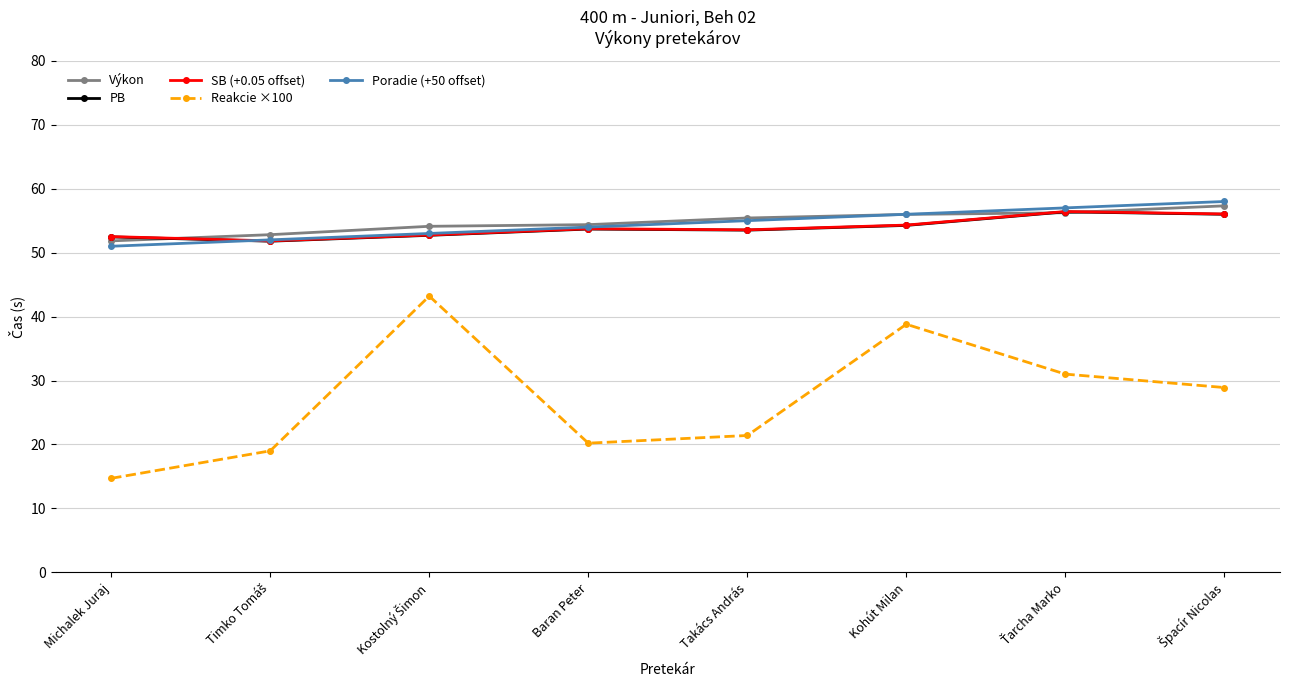

In Reakcie ×100, how many points are higher than both neighbors (excluding endpoints)?

2